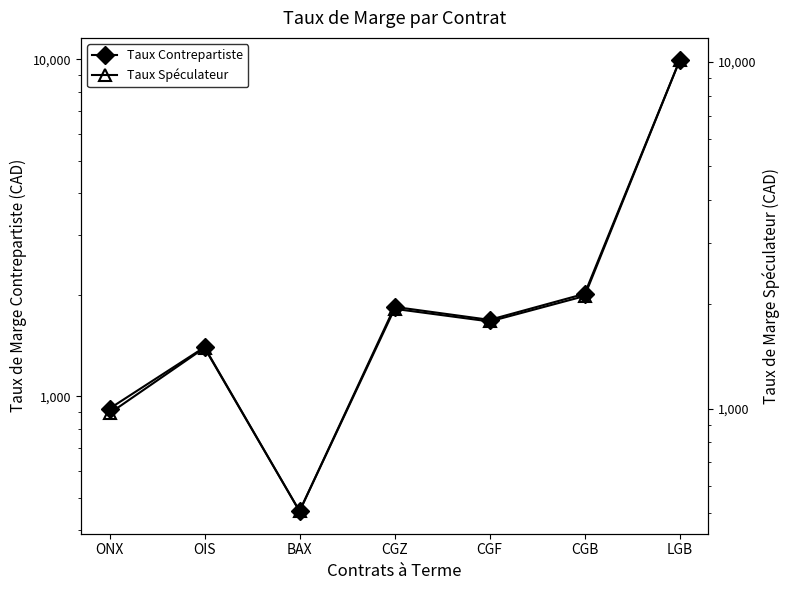

What are all the series names shown in the legend?

Taux Contrepartiste, Taux Spéculateur